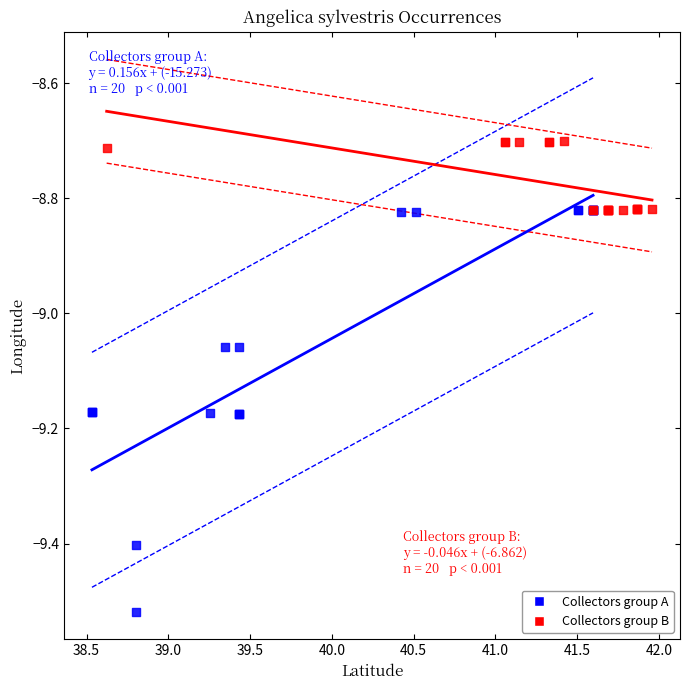

Which series has the widest spread of Y values?

Collectors group A